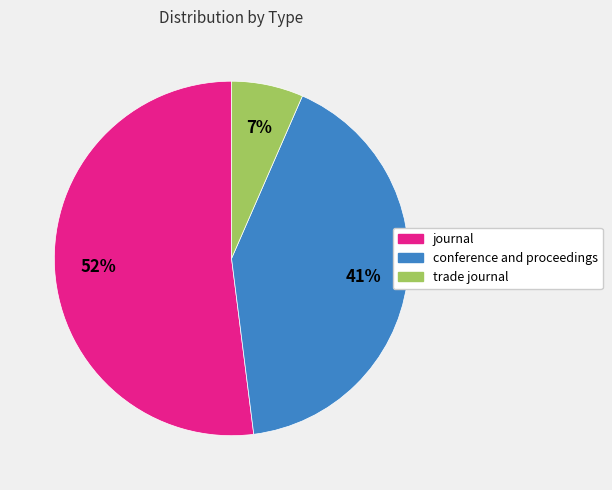

Is the sum of trade journal and conference and proceedings greater than half?

No